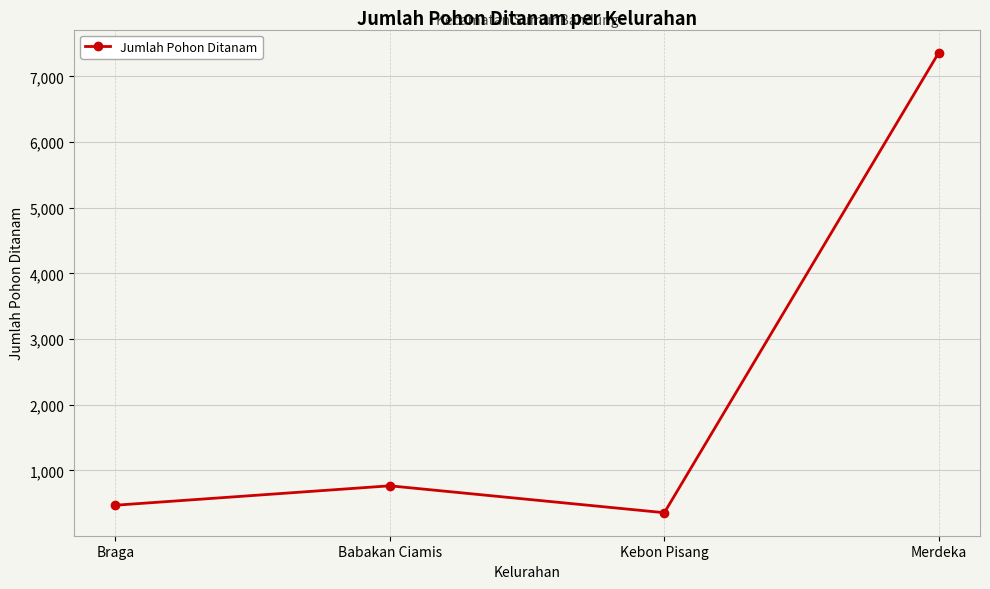

Count the number of categories in the chart.

4